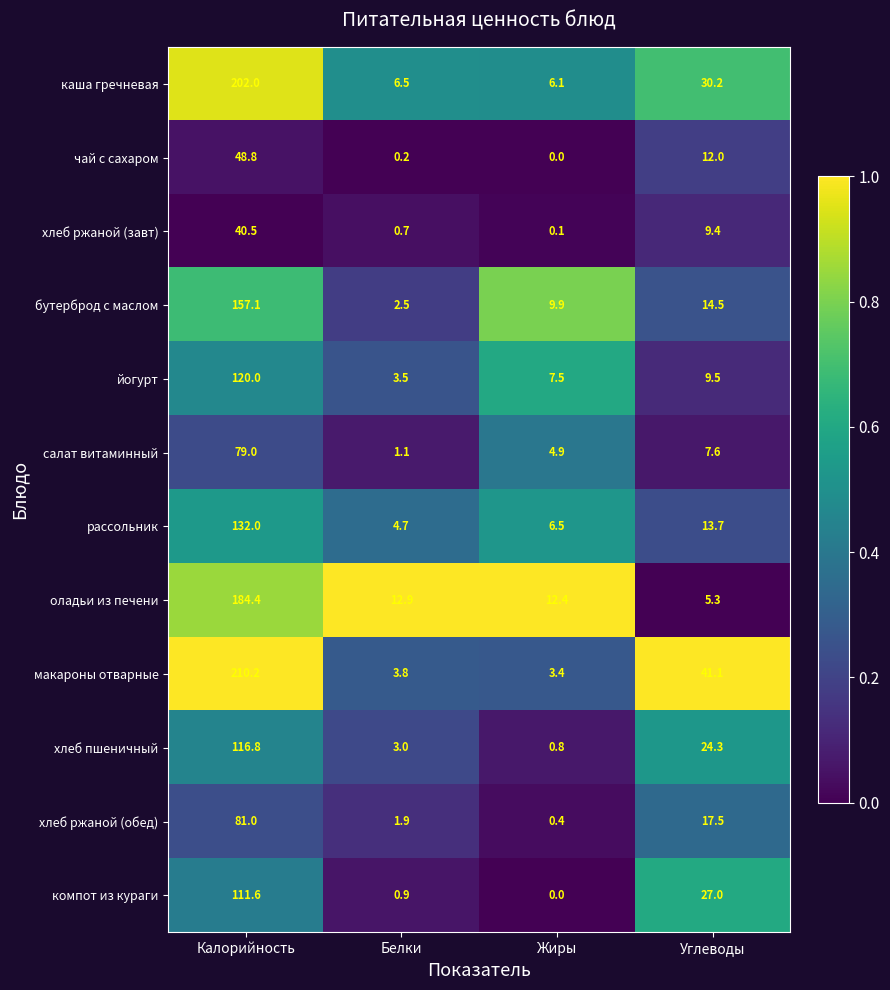

What is the difference between the maximum and minimum values in the хлеб пшеничный series?

116.0